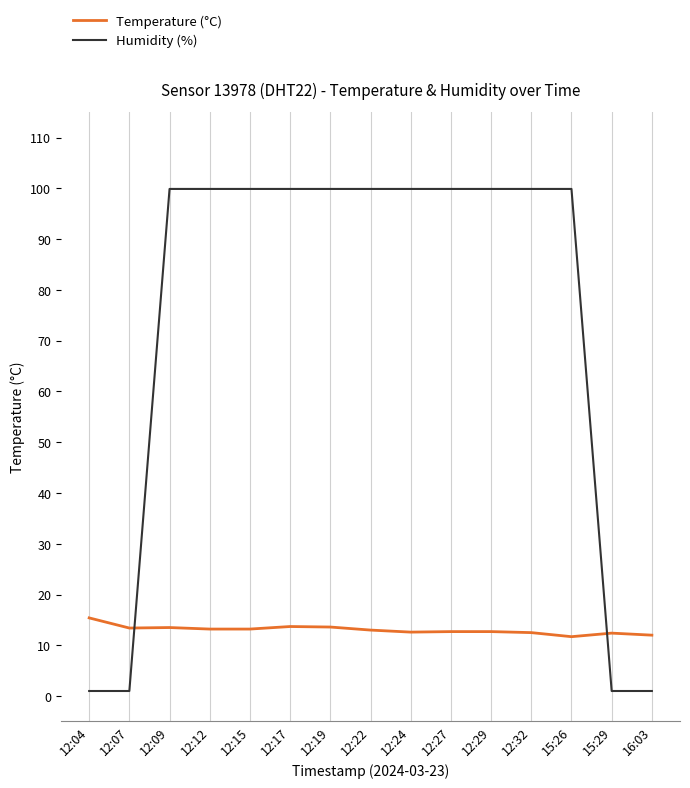

Is this an area chart (filled region under the line)?

No